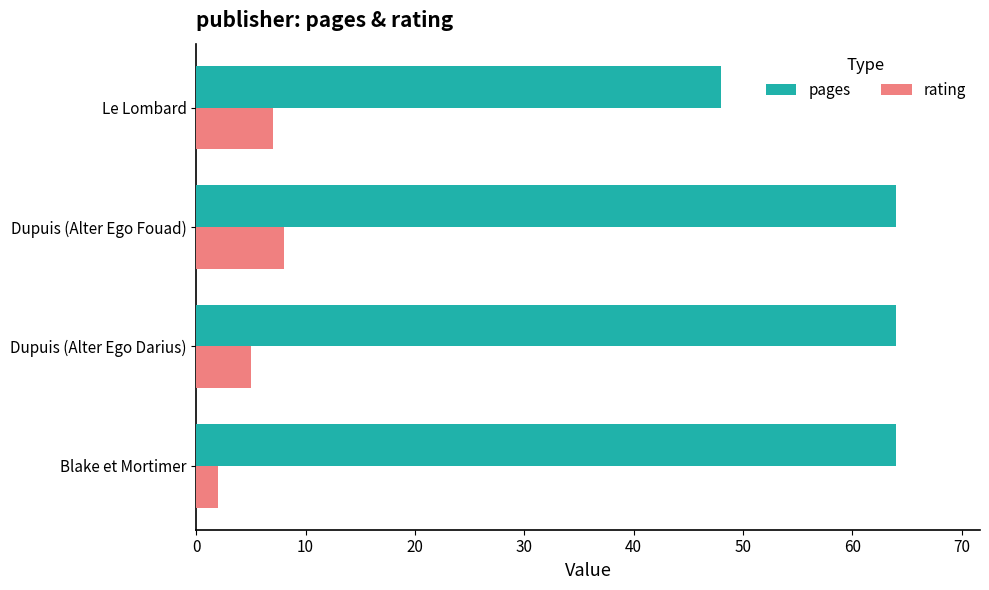

At which category is the sum across all series the highest?

Dupuis (Alter Ego Fouad)